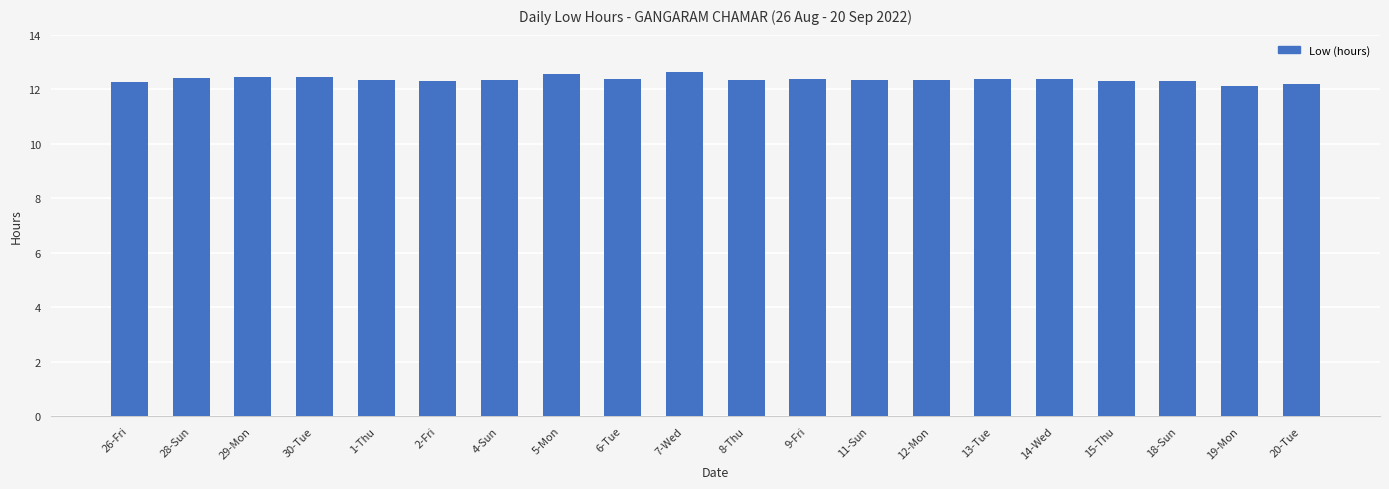

The chart shows a value of 19.7 at 7-Wed. True or false?

False